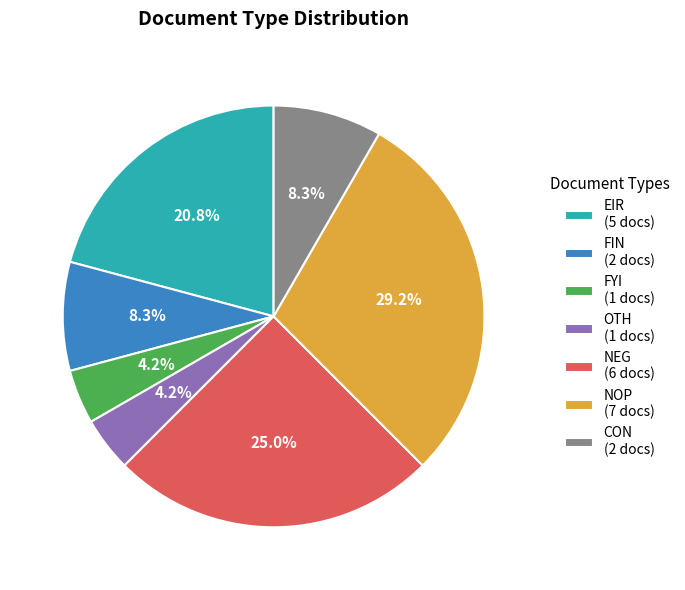

To the nearest percent, what percentage of the pie is NEG?

25%